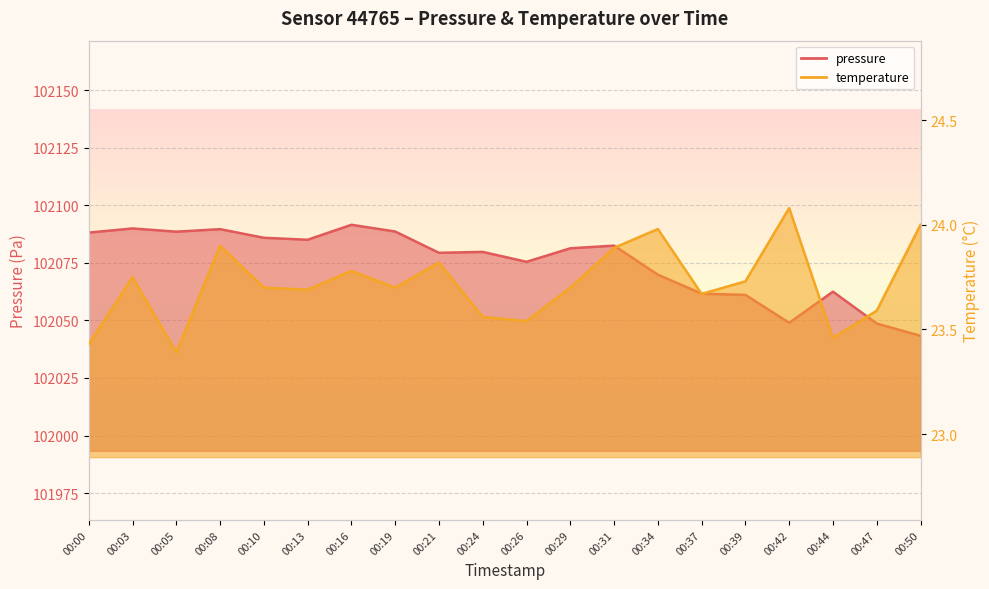

What is the value of the temperature point at the 16th from the left?

23.7